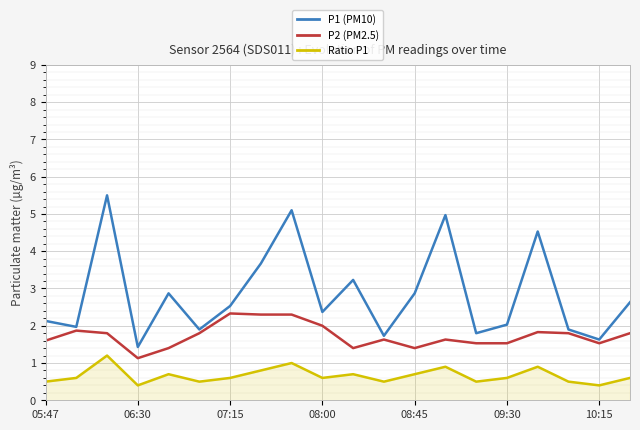

Which series has the largest total across all categories?

P1 (PM10)